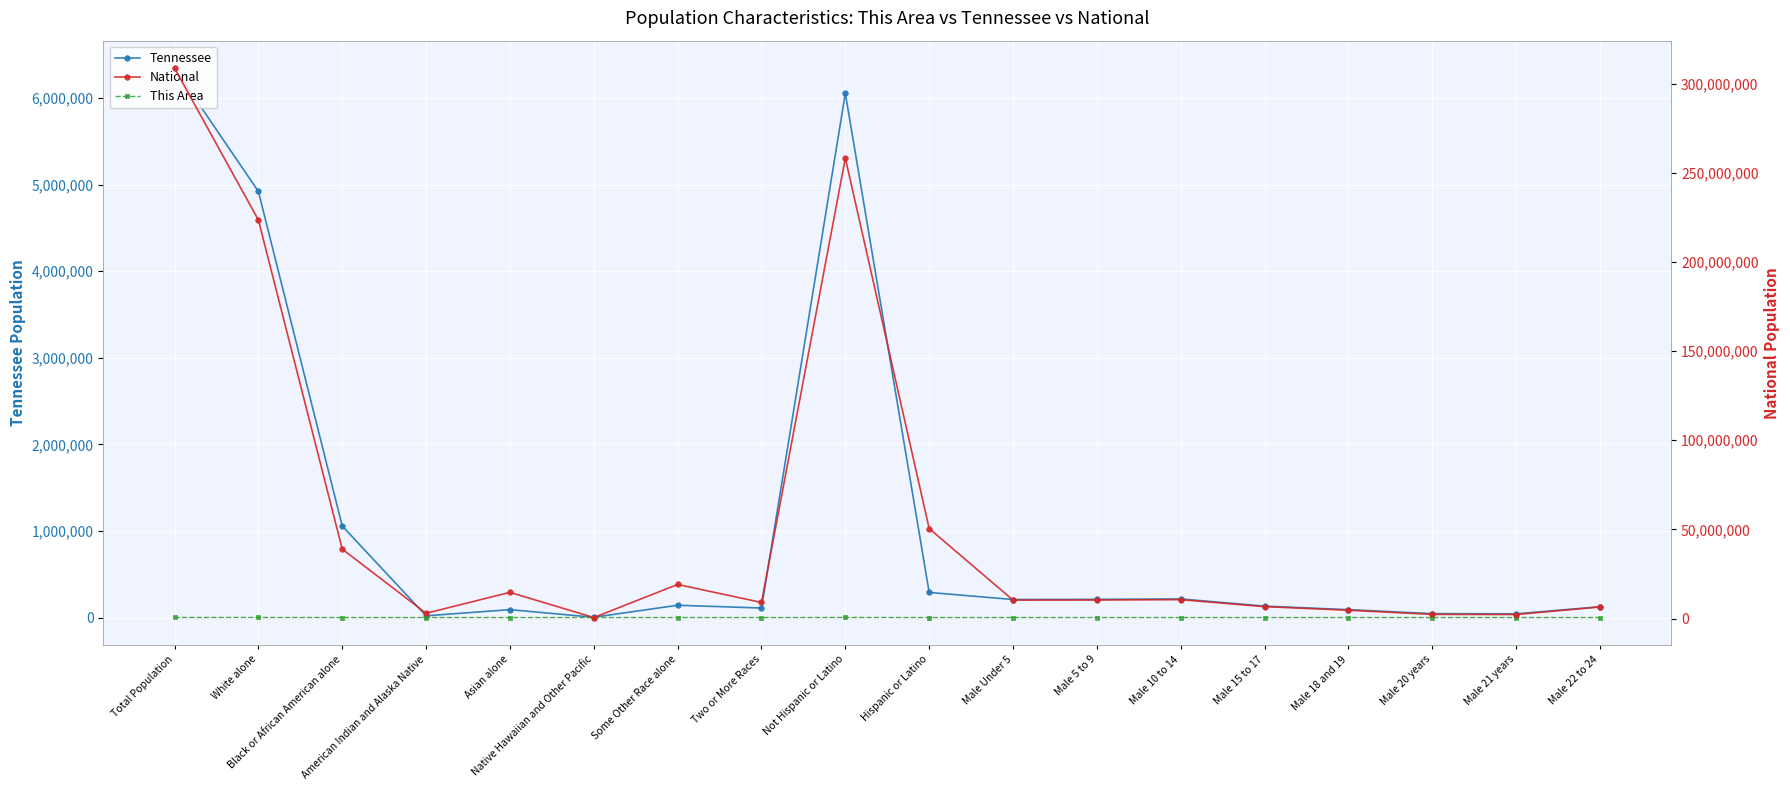

At how many categories does at least one series exceed 279916979?

1